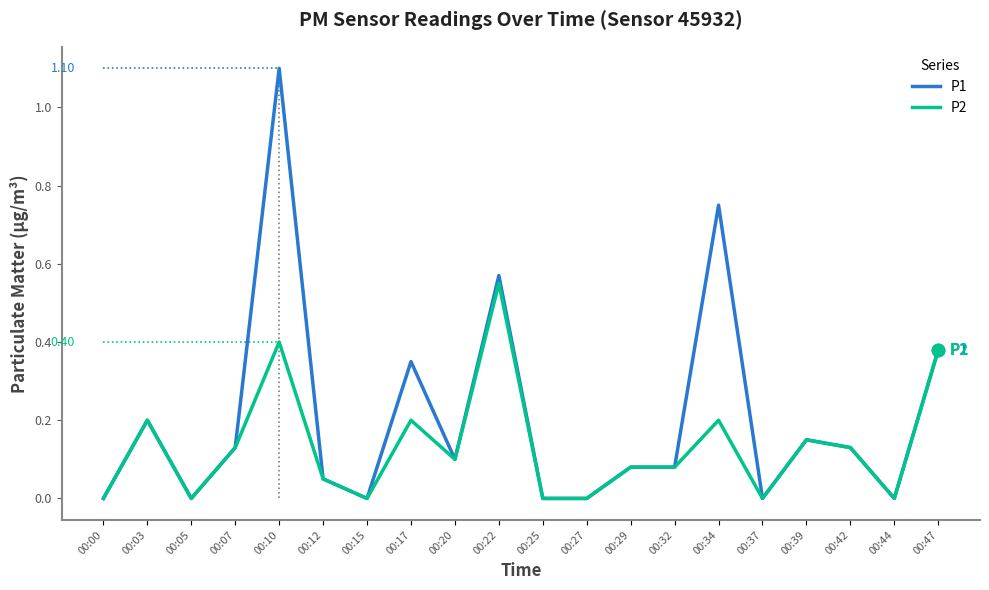

Which series has the largest total across all categories?

P1